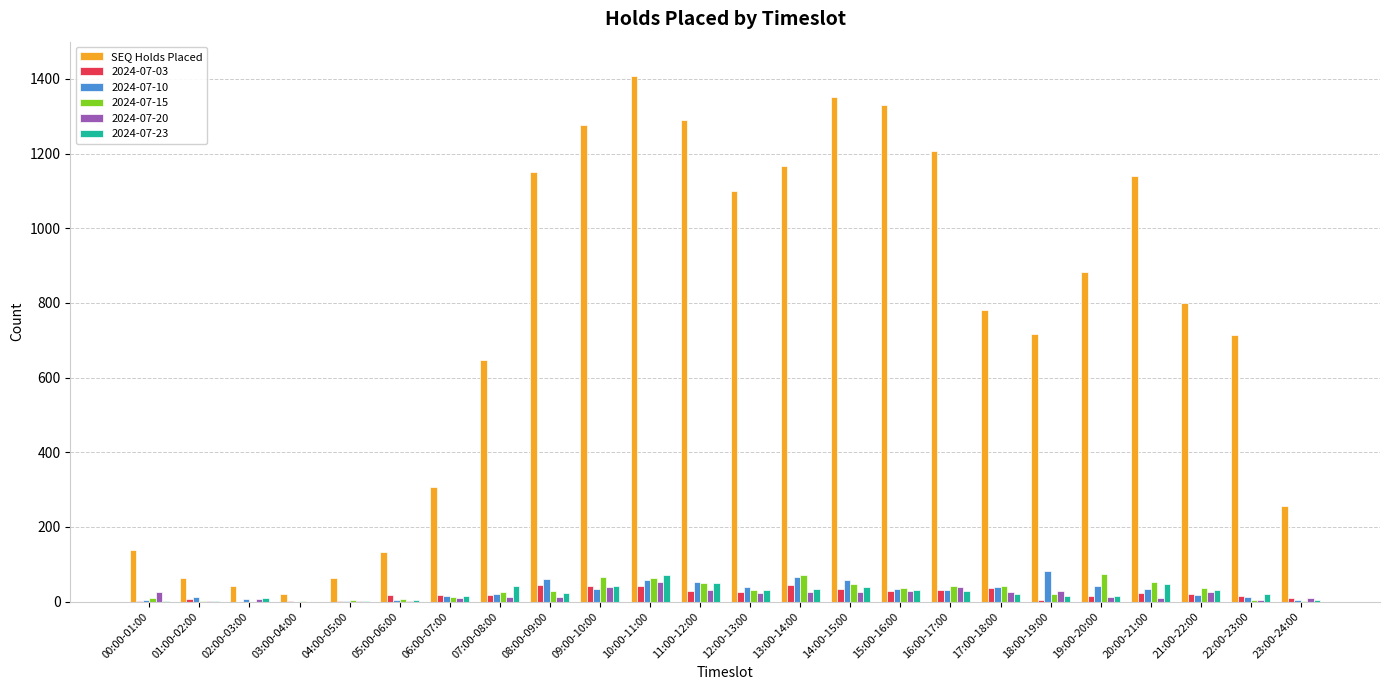

What is the sum of all SEQ Holds Placed values?

17987